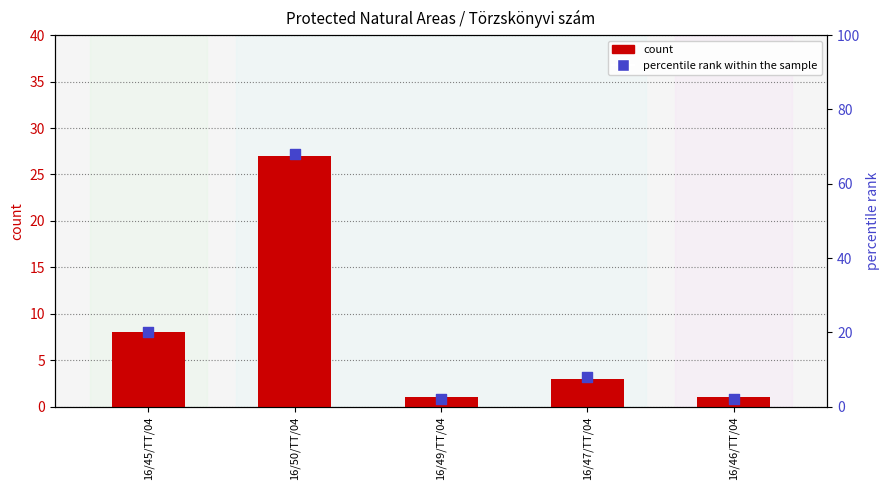

Is the value of count at 16/46/TT/04 greater than the value of percentile rank within the sample at 16/49/TT/04?

No